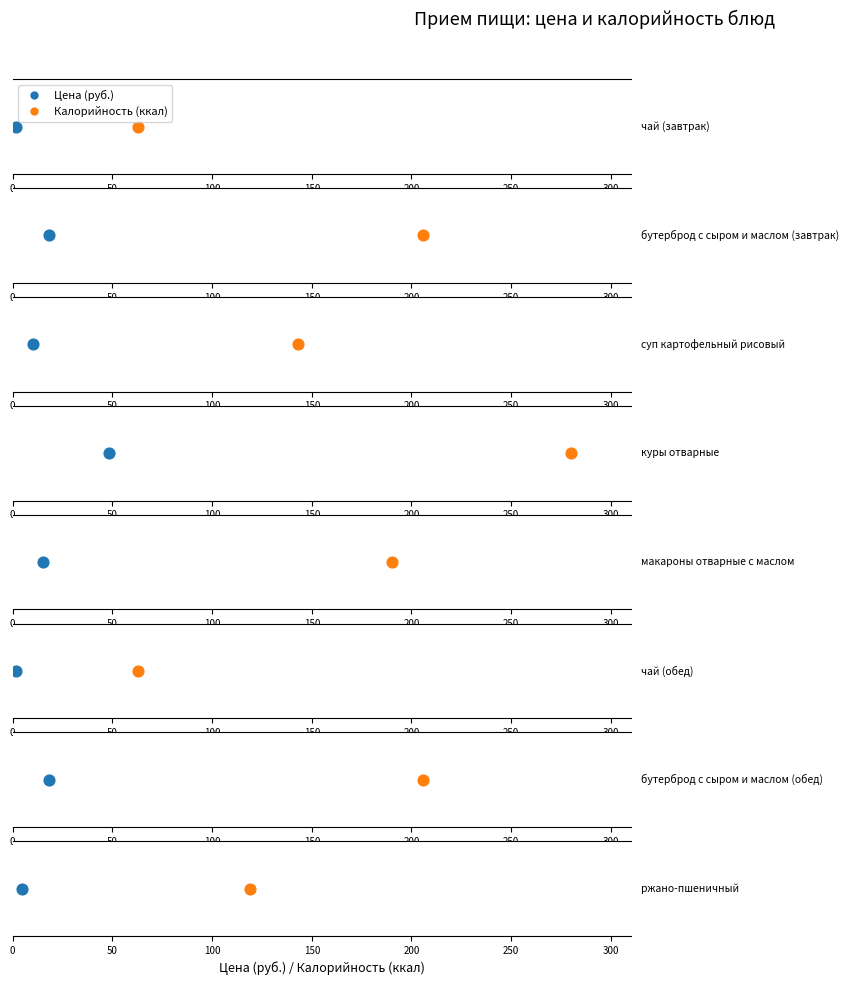

Which series reaches the maximum Y coordinate?

Калорийность (ккал)